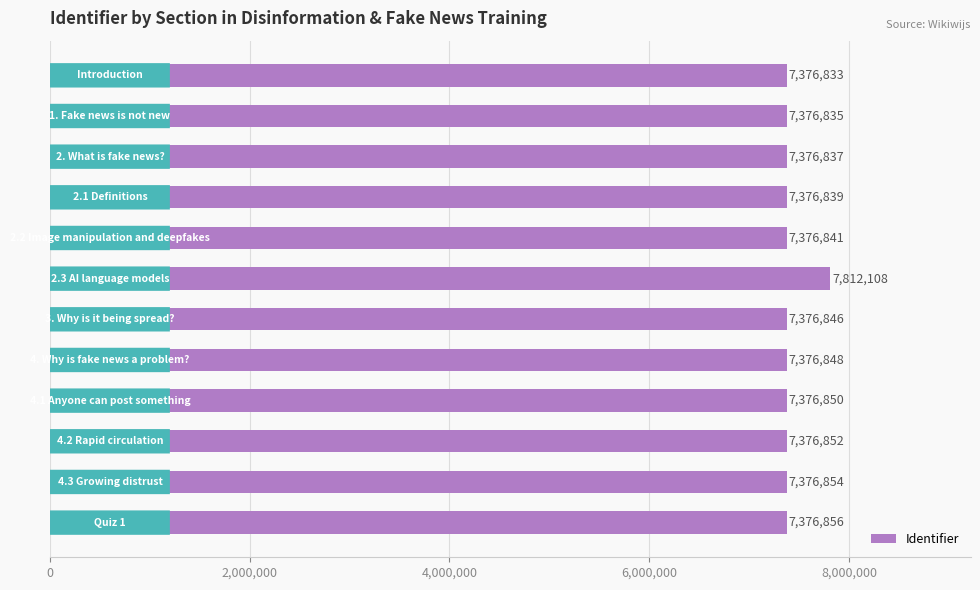

What is the value of the 5th bar from the top?

7376841